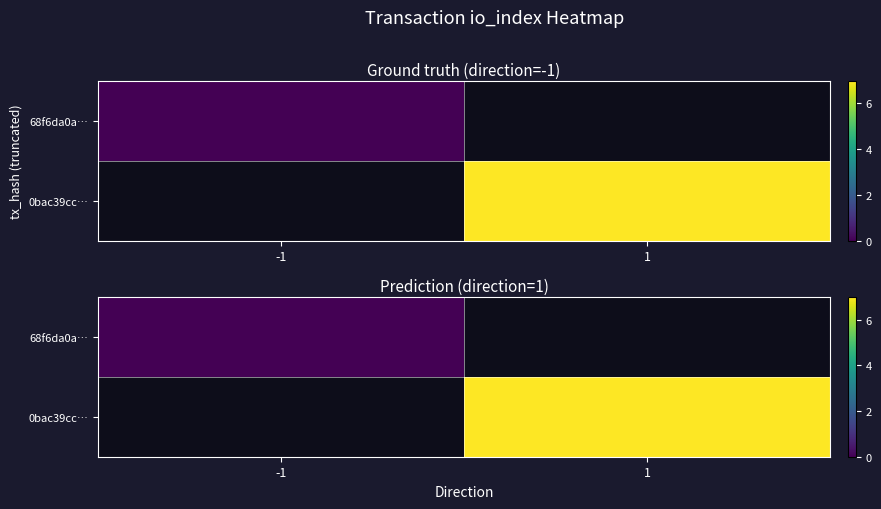

The value of 0bac39cc… at 1 is 7.0. True or false?

True